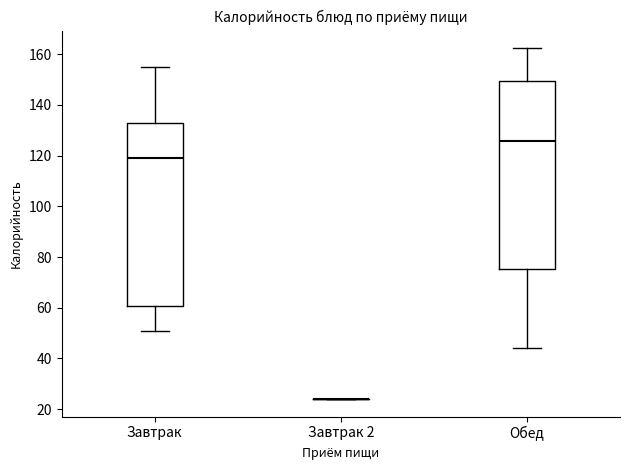

Reading left to right, read every box against the y-axis: the position of its median line, the range the box covers, and the ends of its whiskers. The values are not printed on the chart, so give them approximately, as read against the axis.

Завтрак: median 118, box 60 to 132, whiskers 50 to 156
Завтрак 2: box collapsed to a line at 24, whiskers 24 to 24
Обед: median 126, box 76 to 150, whiskers 44 to 162